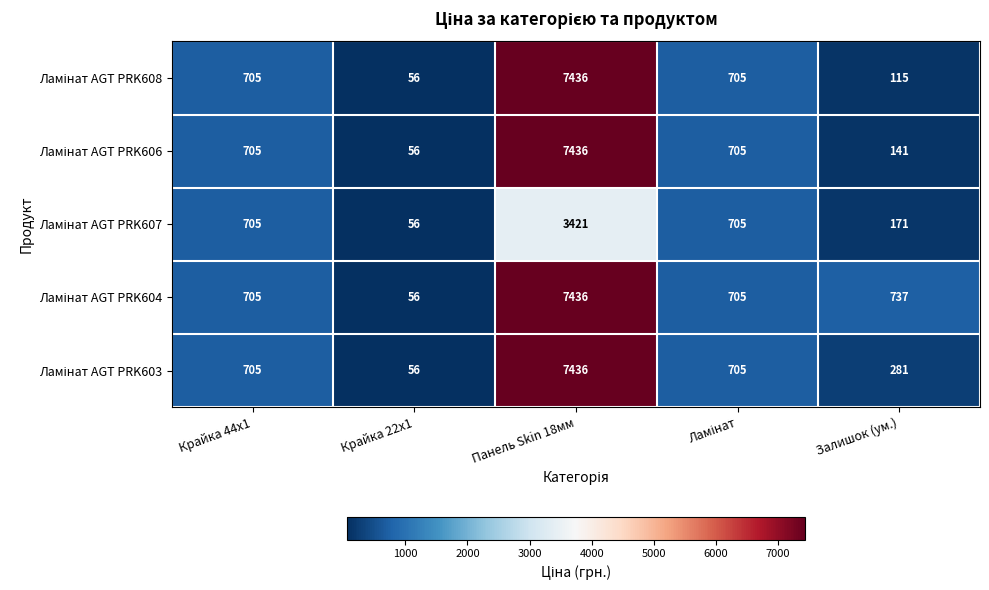

At which category does the chart reach its peak across all series?

Панель Skin 18мм